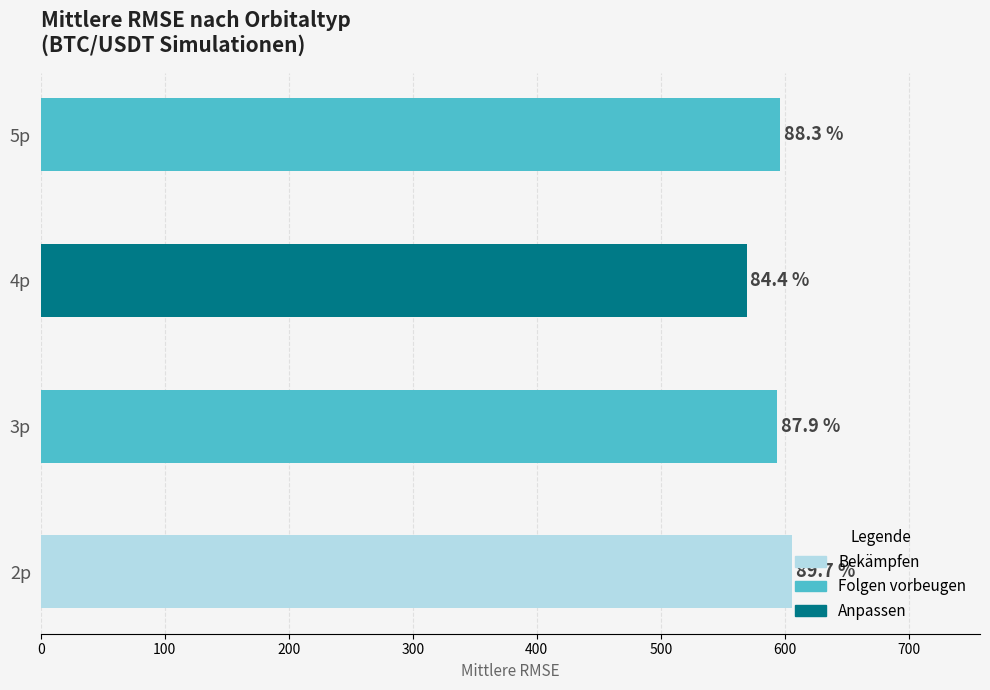

What is the label of the 1st bar from the left?

2p